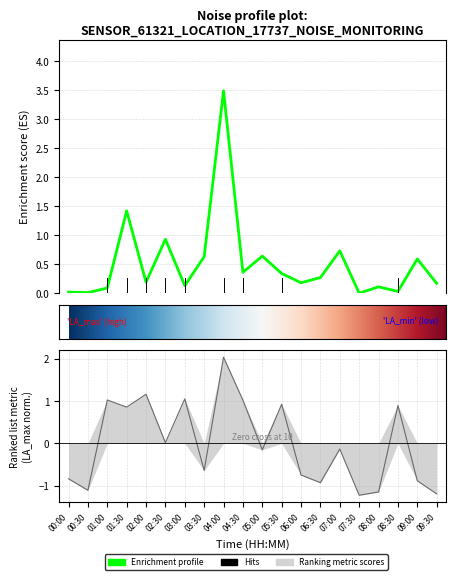

True or false: noise_LA_max has more than 0 interior local peaks.

True